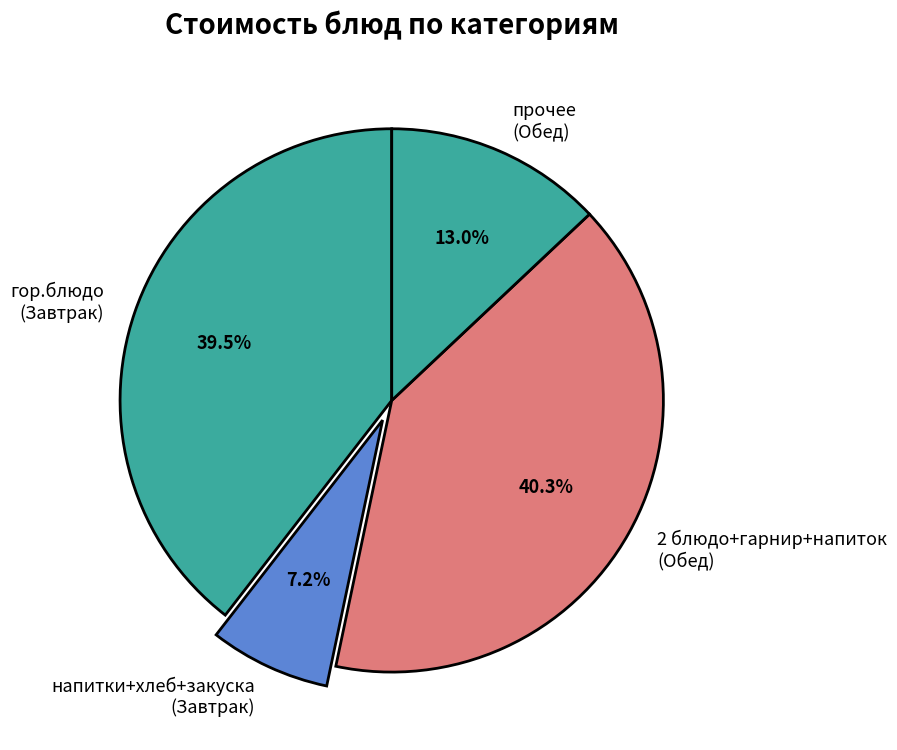

Which slice is the largest?

2 блюдо+гарнир+напиток (Обед)